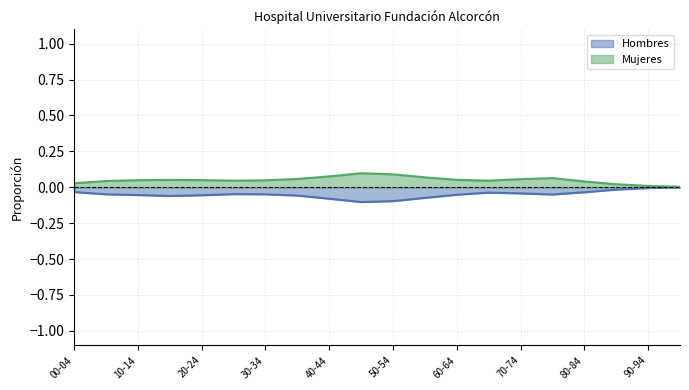

What is the approximate value of Hombres at 40-44?

-0.1